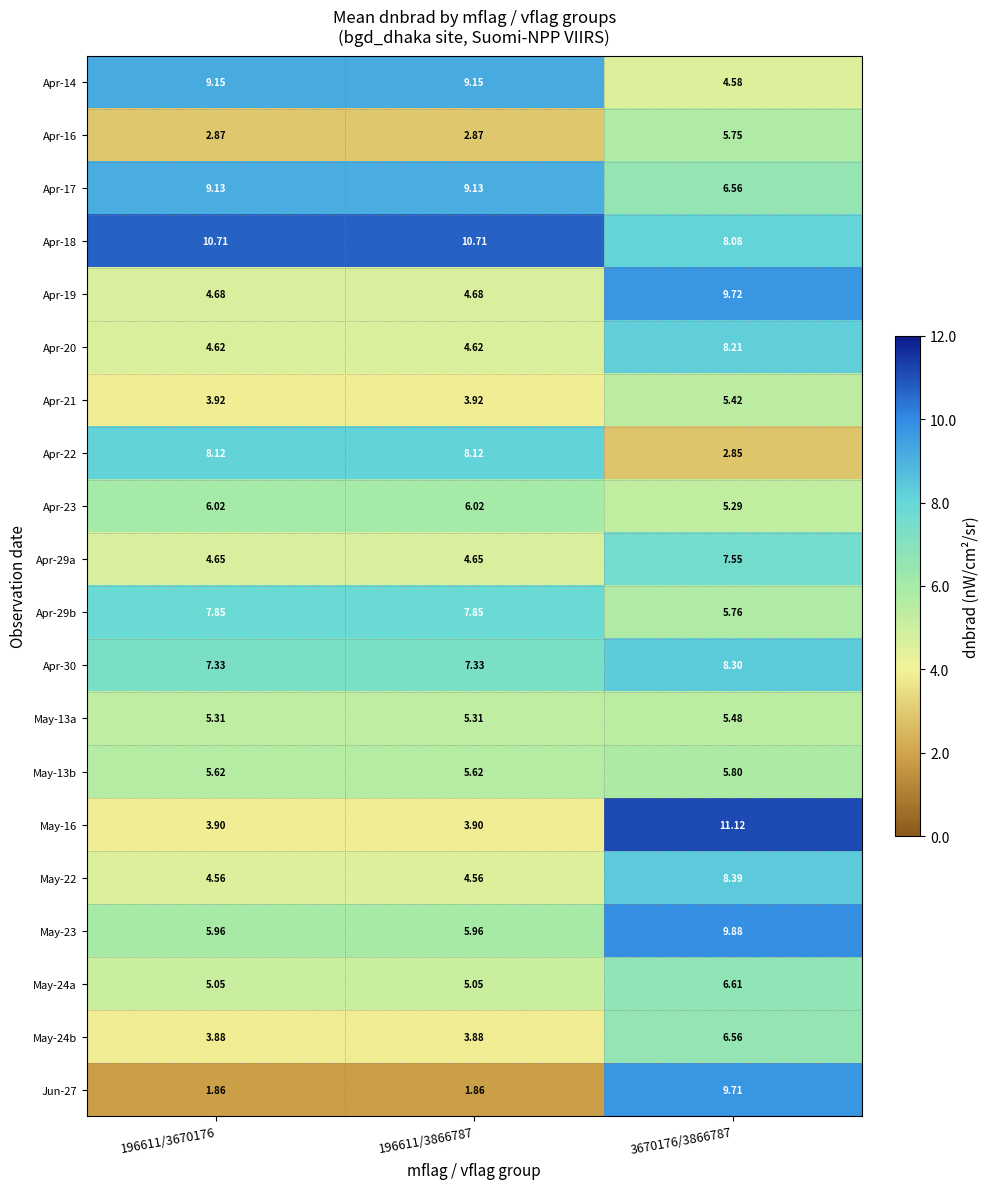

How many distinct data groups are displayed?

20